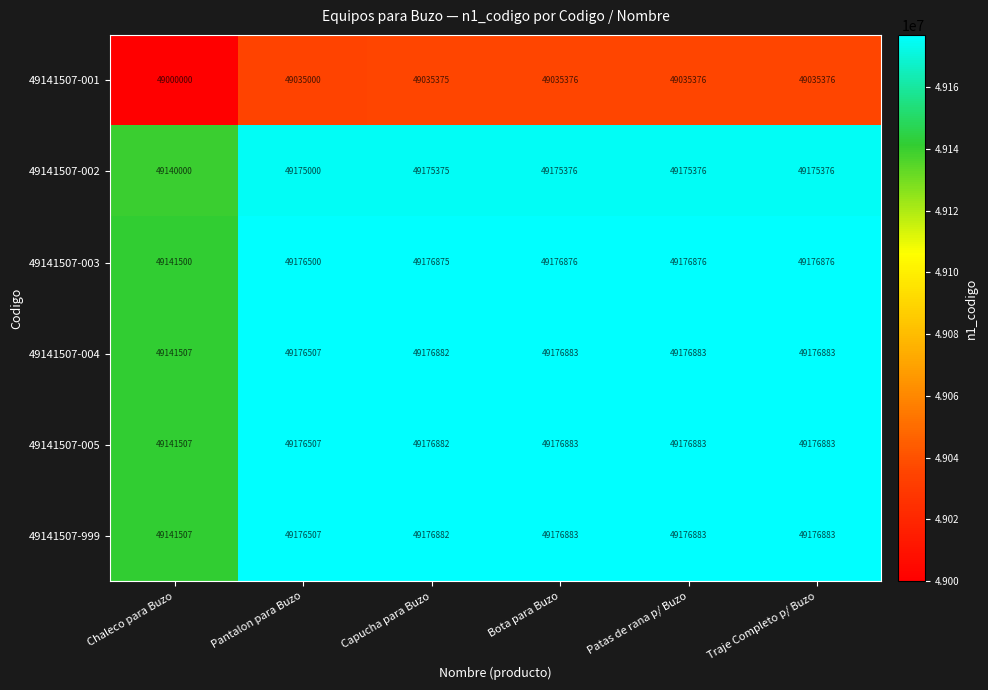

At how many categories does at least one series exceed 49021829?

6